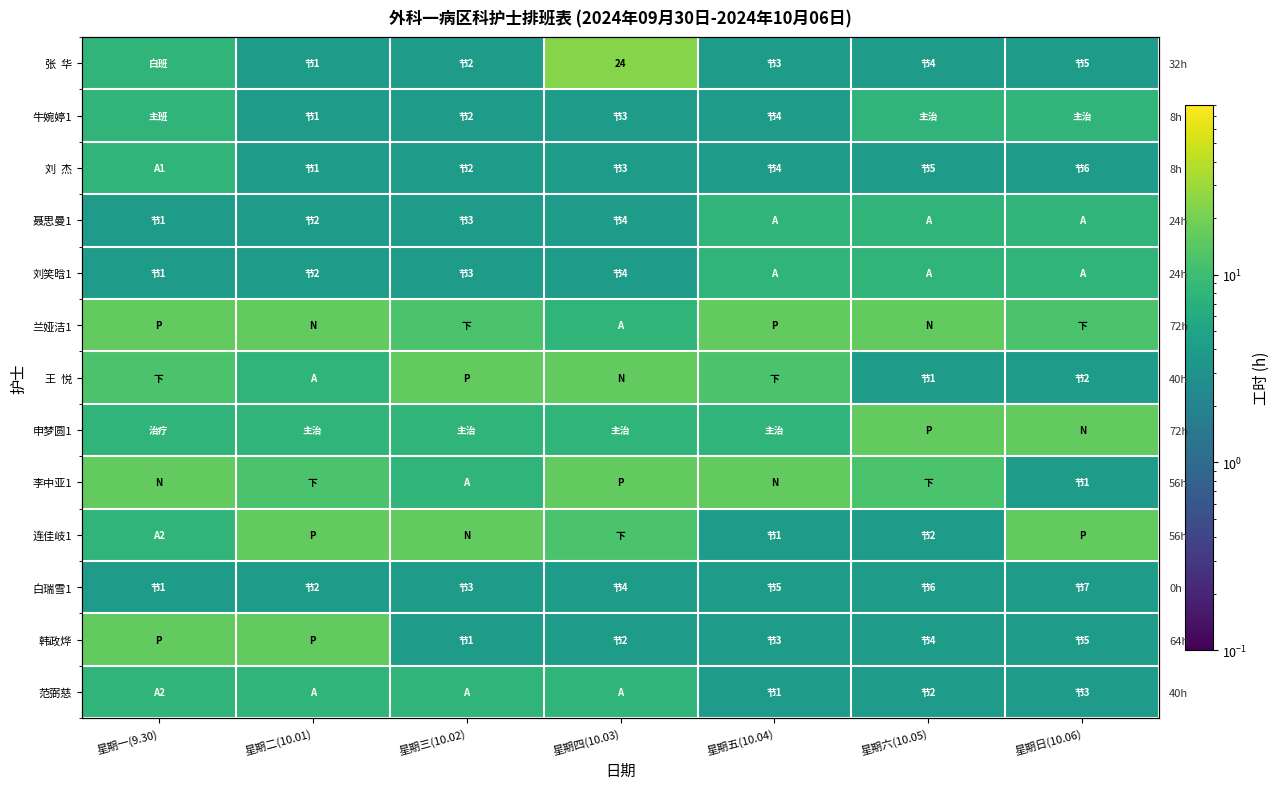

What is the maximum value shown in the chart?

24